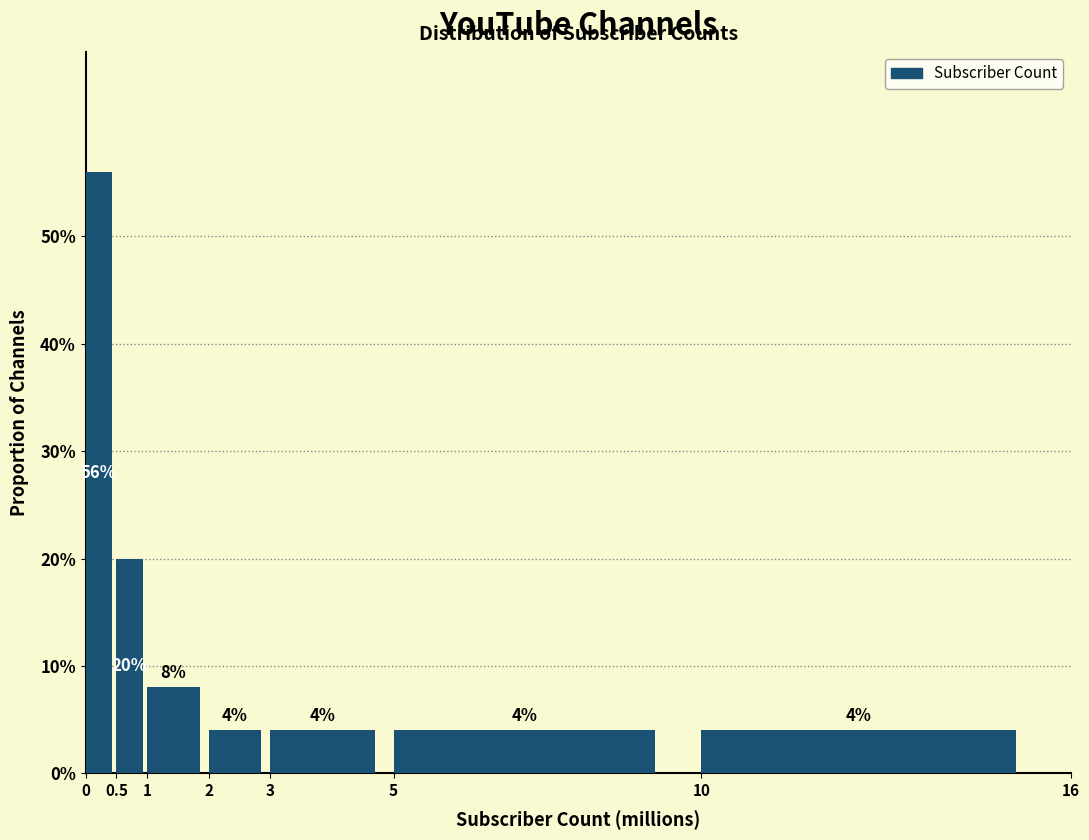

Does the chart contain any negative values?

No